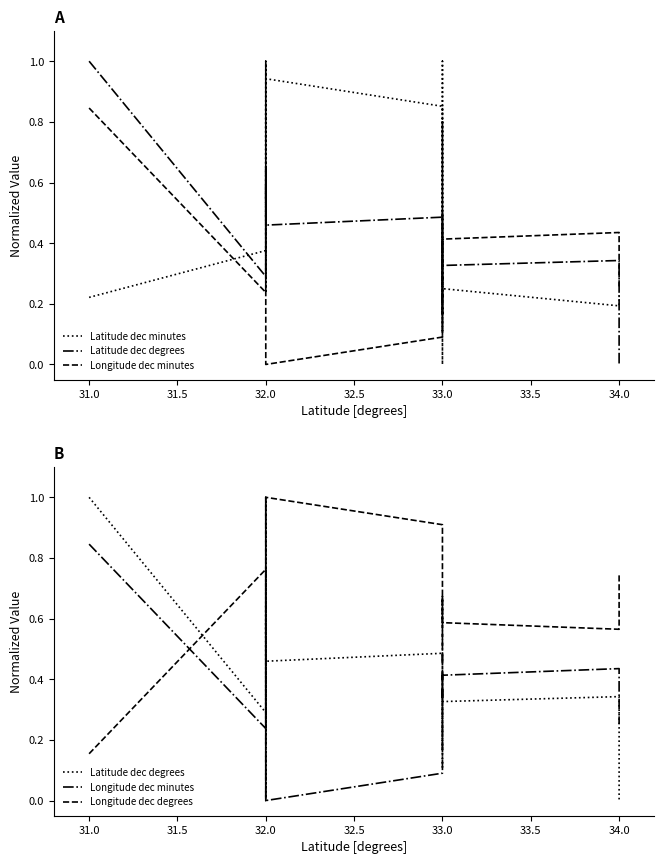

Is this an area chart (filled region under the line)?

No